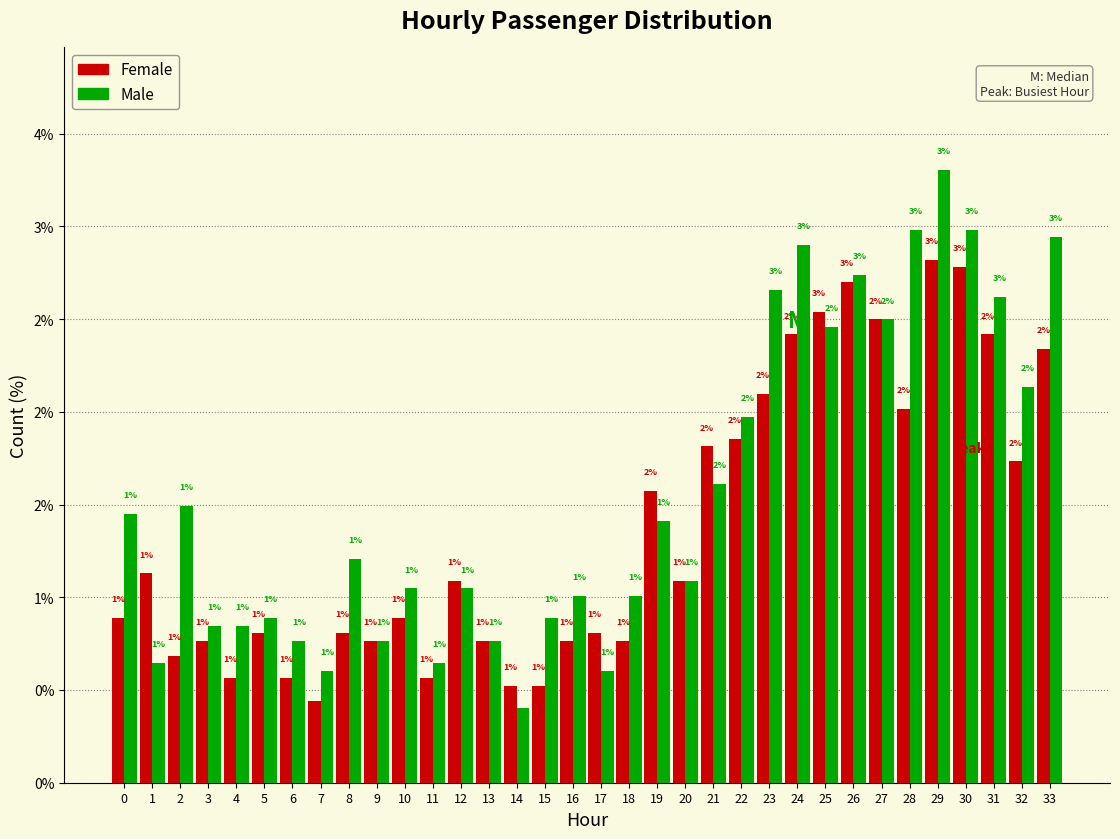

What are all the series names shown in the legend?

Female, Male